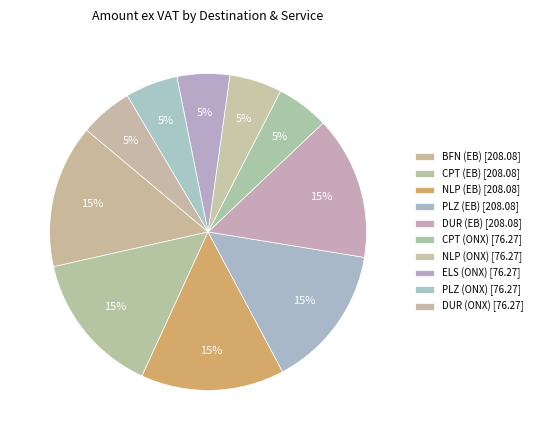

What is the change in value from CPT (EB) to DUR (ONX)?

-131.8